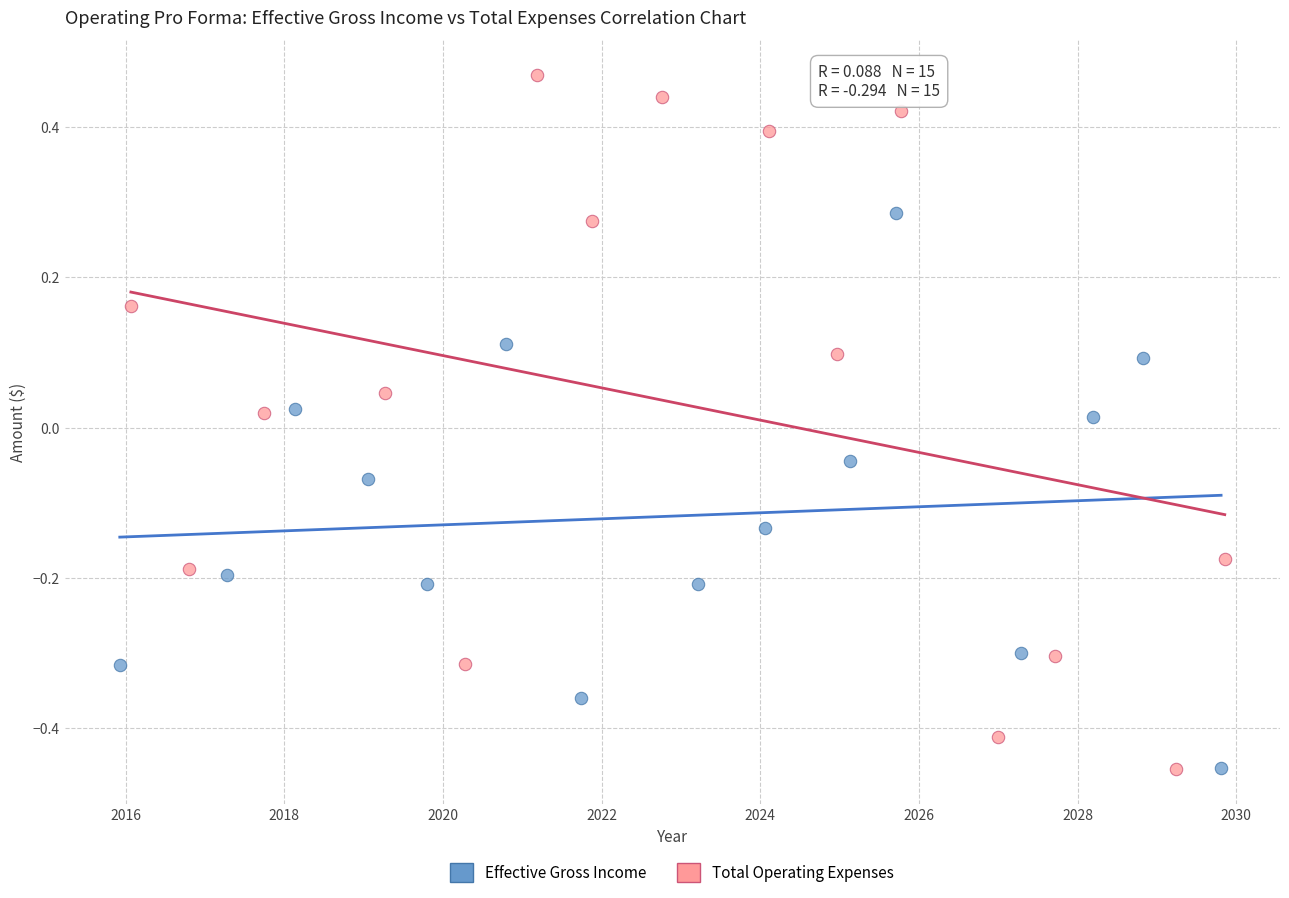

Which series contains the highest Y value?

Total Operating Expenses